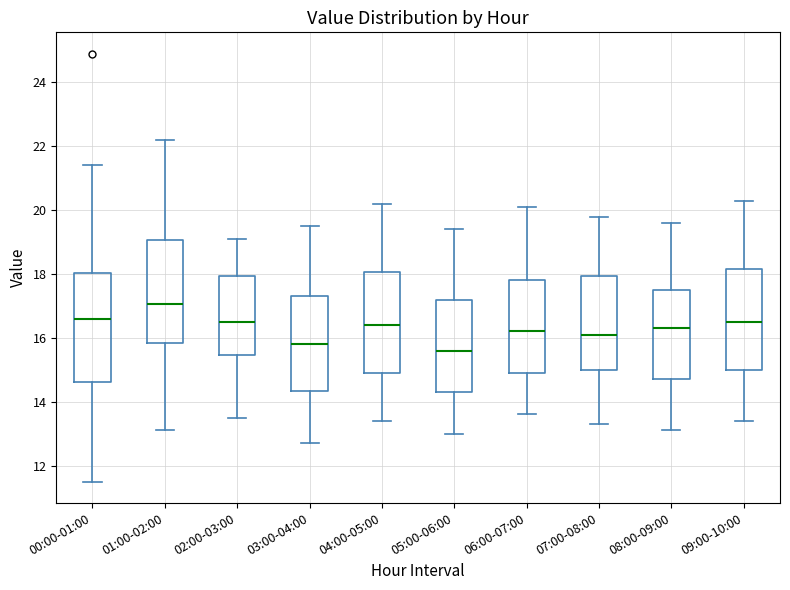

Which box's median line is the lowest?

05:00-06:00